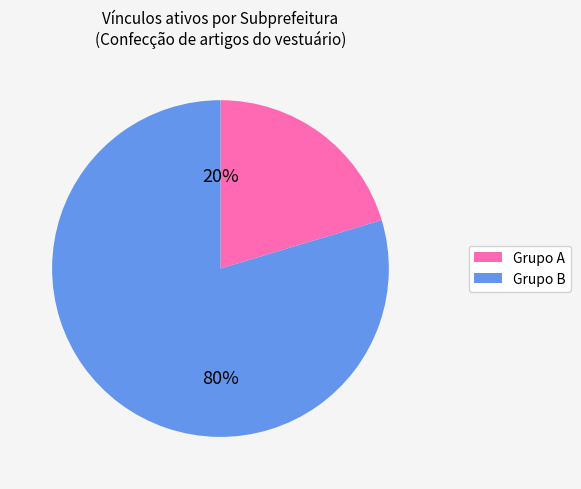

Does any single category account for the majority?

Yes